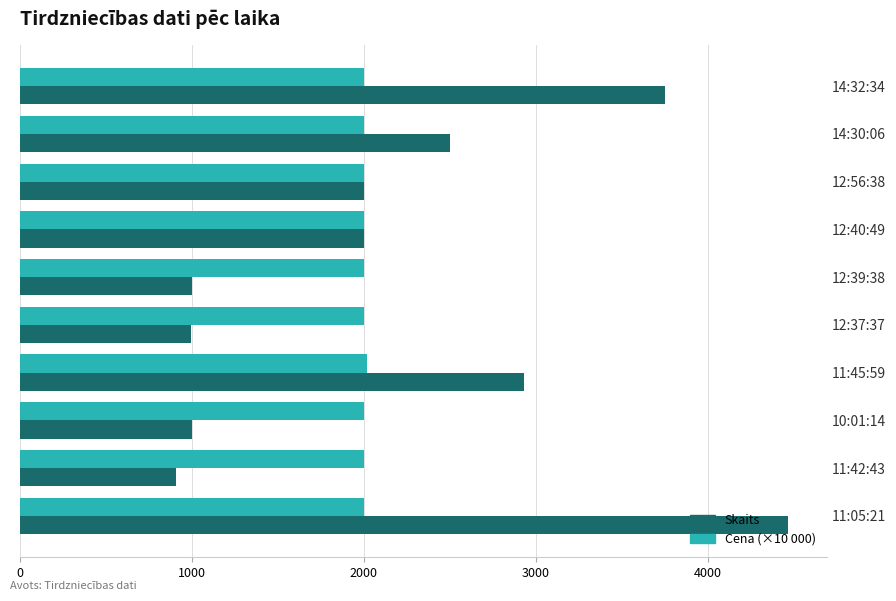

Rank the series by their maximum value, from lowest to highest.

Cena (×10 000), Skaits